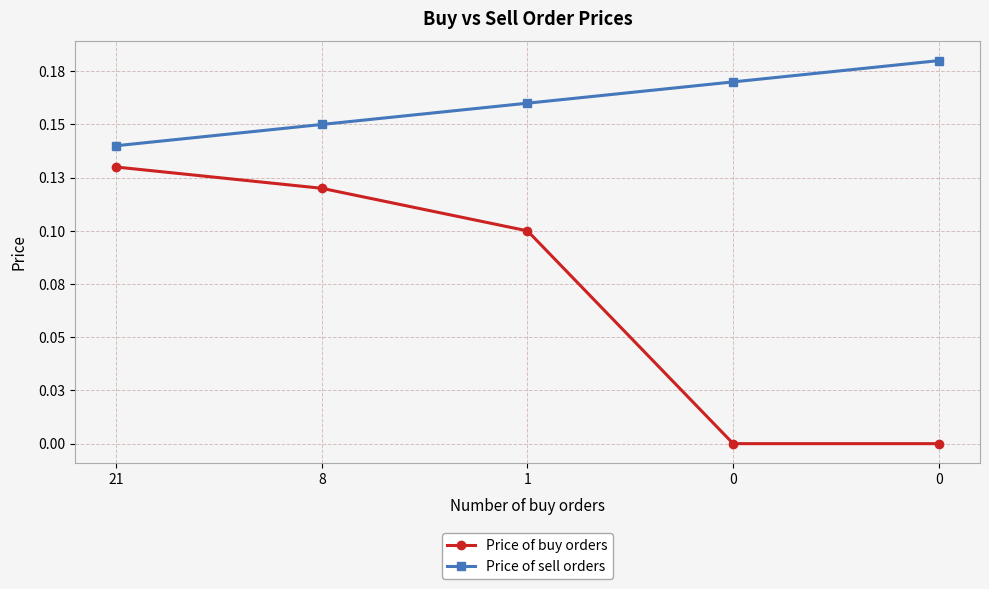

Which series changed the most between 8 and 0?

Price of buy orders